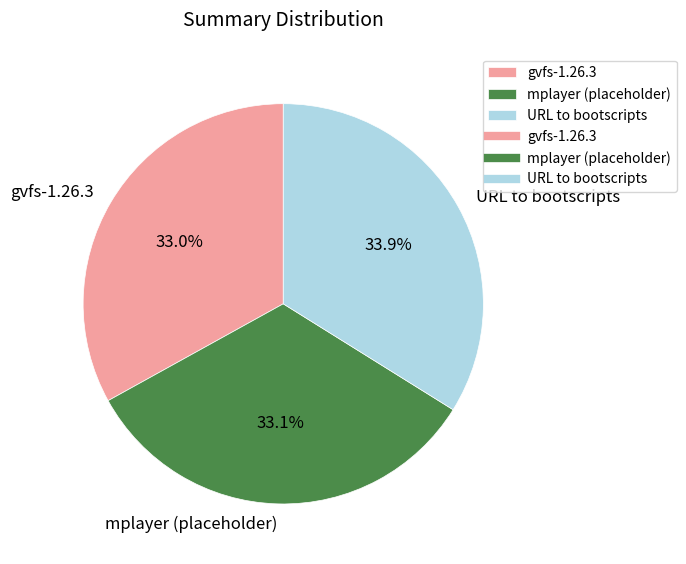

Count the number of slices in the pie.

3